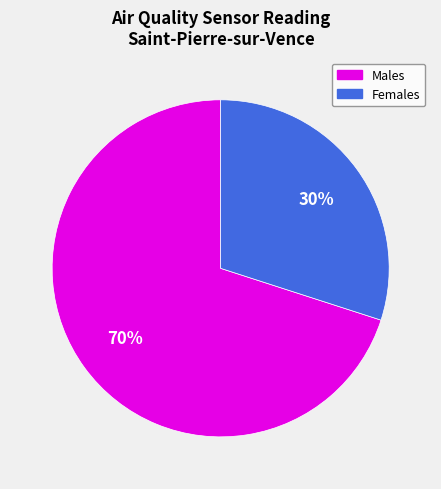

Is the sum of Females and Males greater than half?

Yes